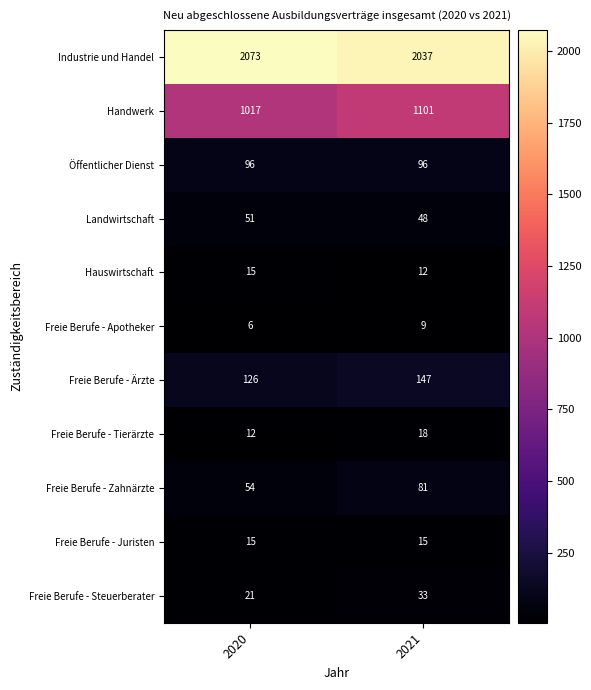

Rank the series at 2021 from highest to lowest value.

Industrie und Handel, Handwerk, Freie Berufe - Ärzte, Öffentlicher Dienst, Freie Berufe - Zahnärzte, Landwirtschaft, Freie Berufe - Steuerberater, Freie Berufe - Tierärzte, Freie Berufe - Juristen, Hauswirtschaft, Freie Berufe - Apotheker